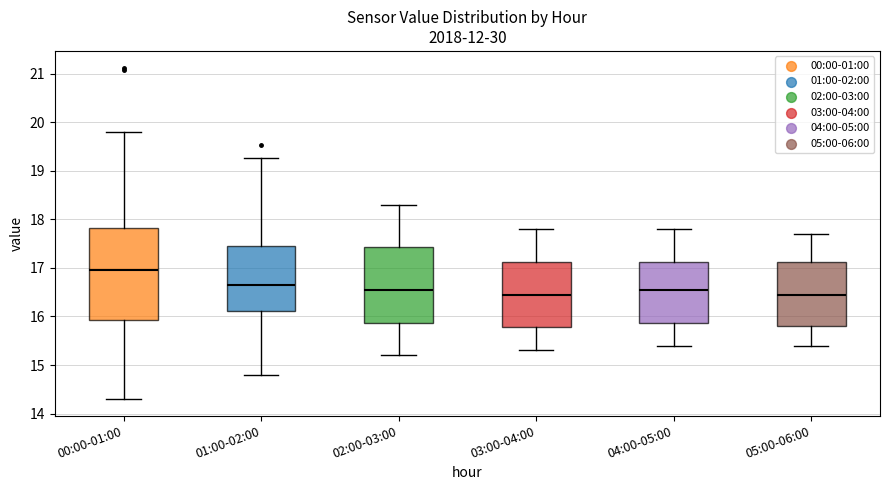

Which box is the tallest, from its lower edge to its upper edge?

00:00-01:00